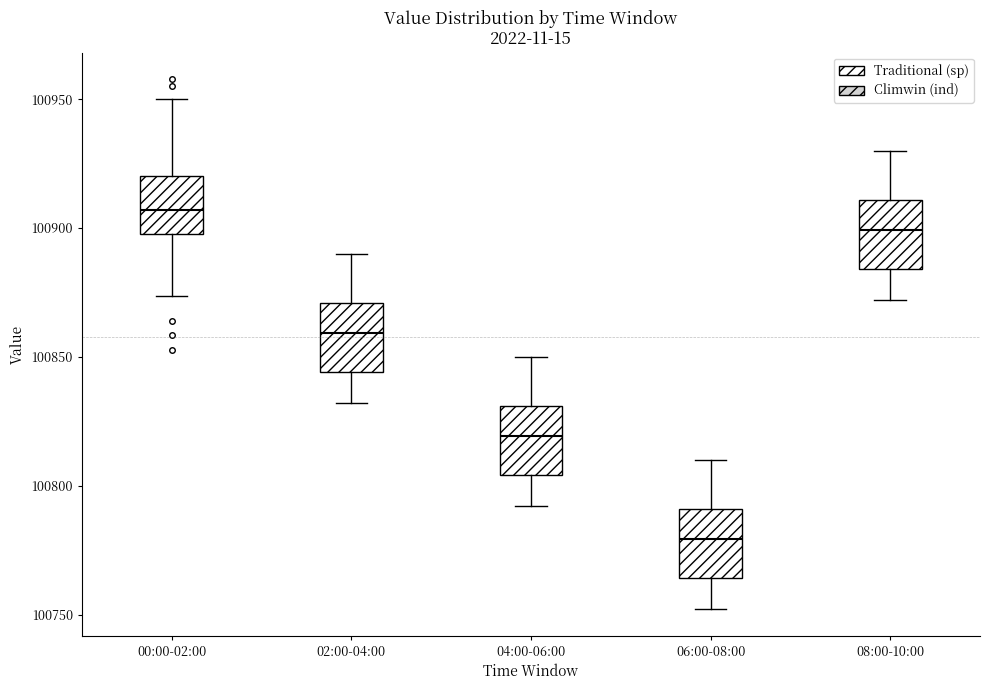

Which box has the lowest median line?

06:00-08:00